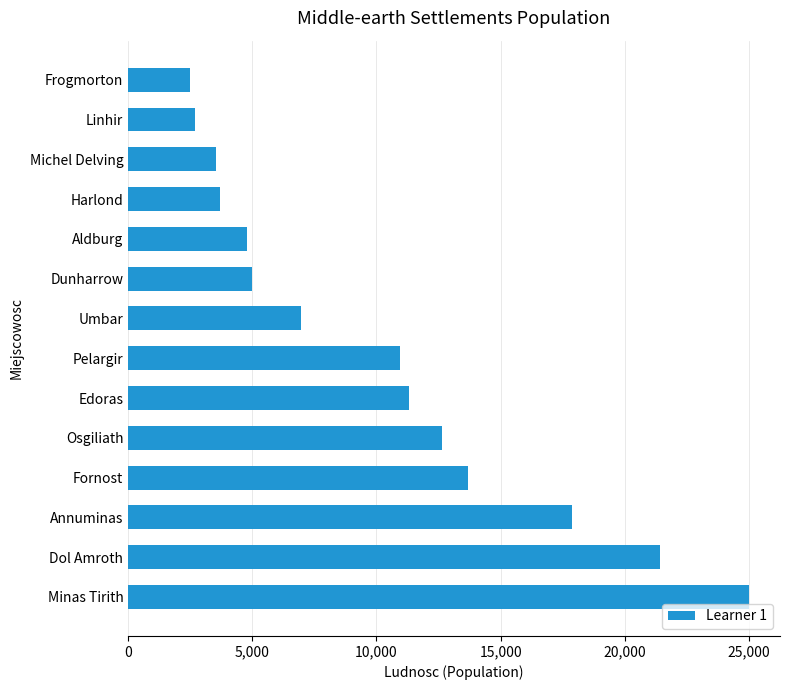

What is the difference between the second highest and minimum values?

18930